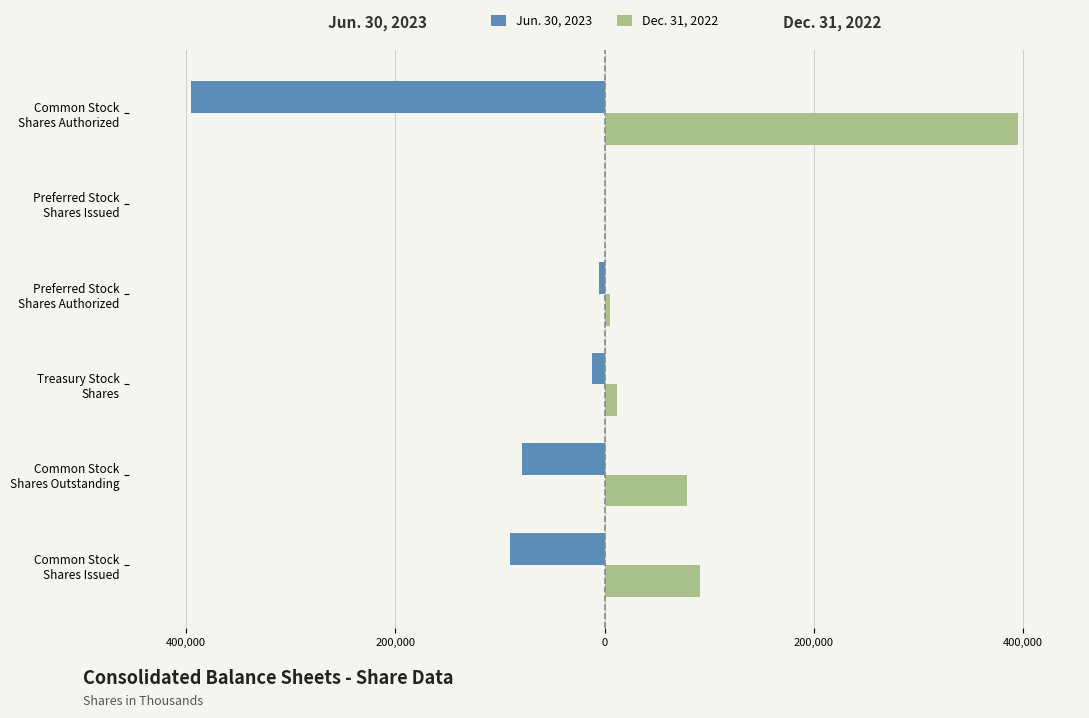

Reading left to right, extract all data points from this chart.

Jun. 30, 2023: -90689	-79013	-11676	-5000	0	-395000
Dec. 31, 2022: 90689	78984	11705	5000	0	395000